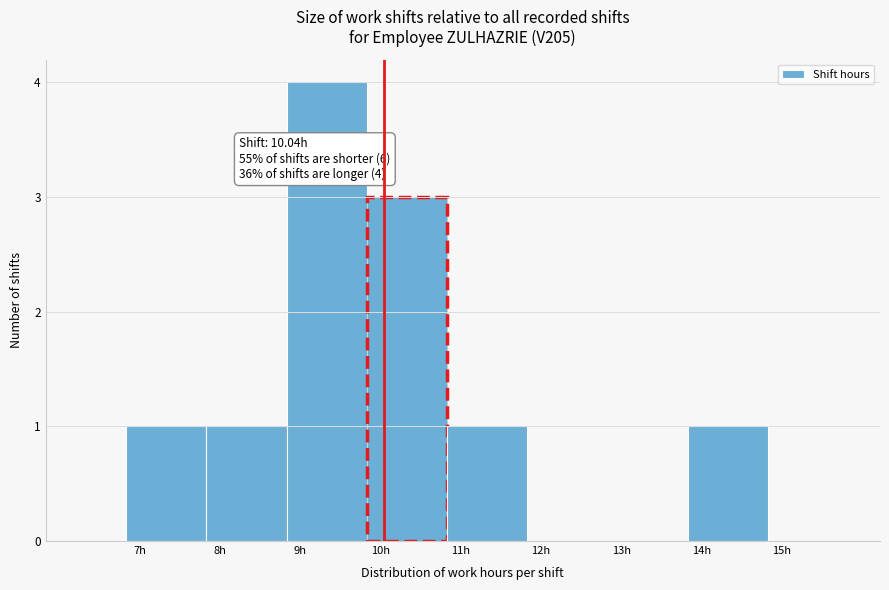

Over which range of the x-axis is the bar tallest?

8.83 to 9.83